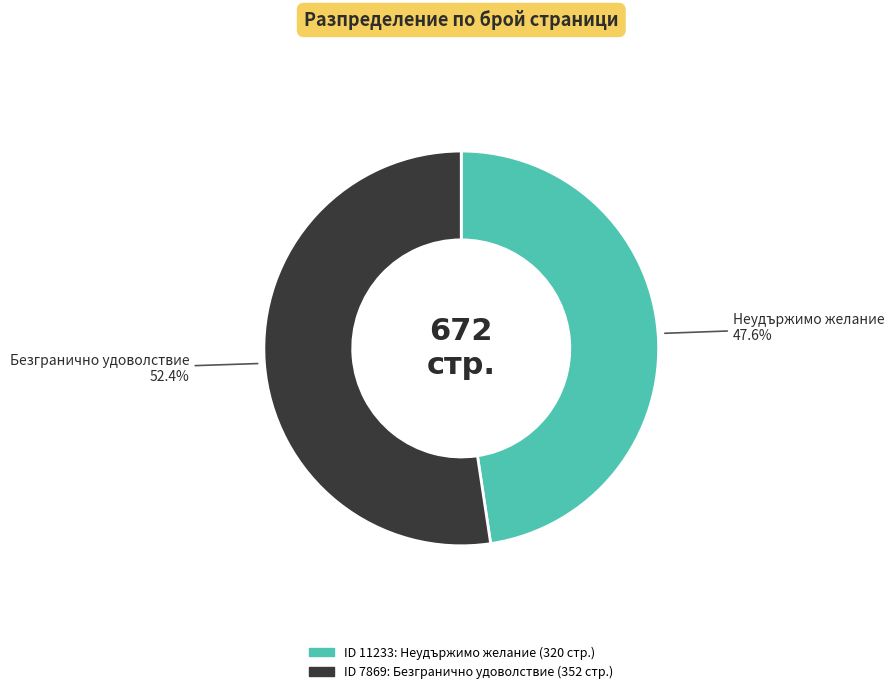

Is there a majority slice in this chart?

Yes